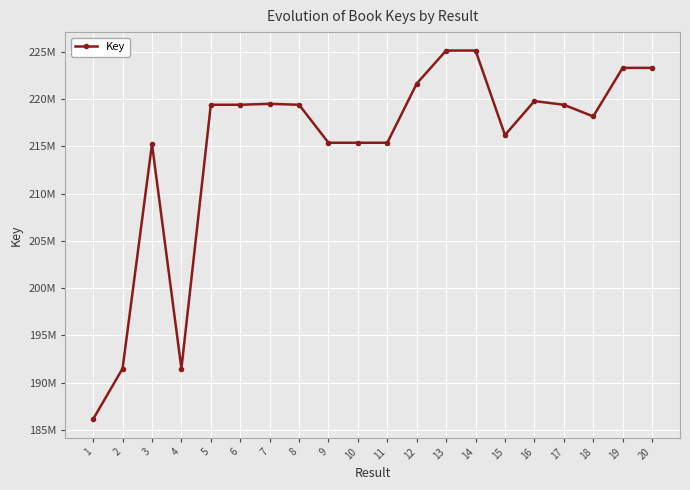

What is the change in value from 19 to 20?

-334